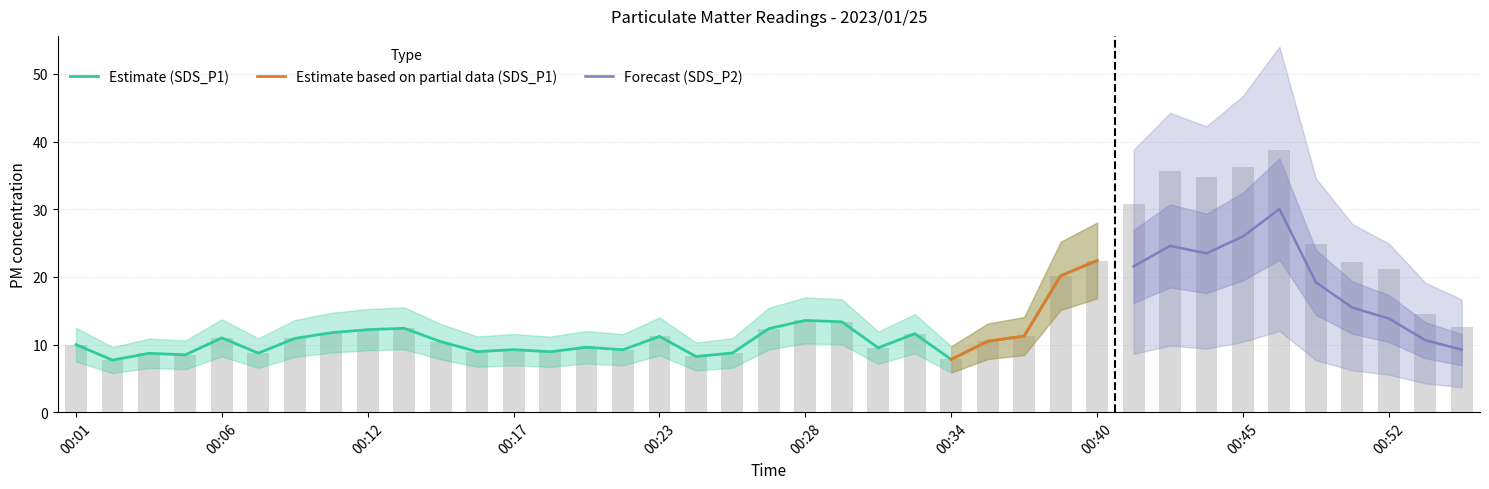

How many bars are there in total?

39